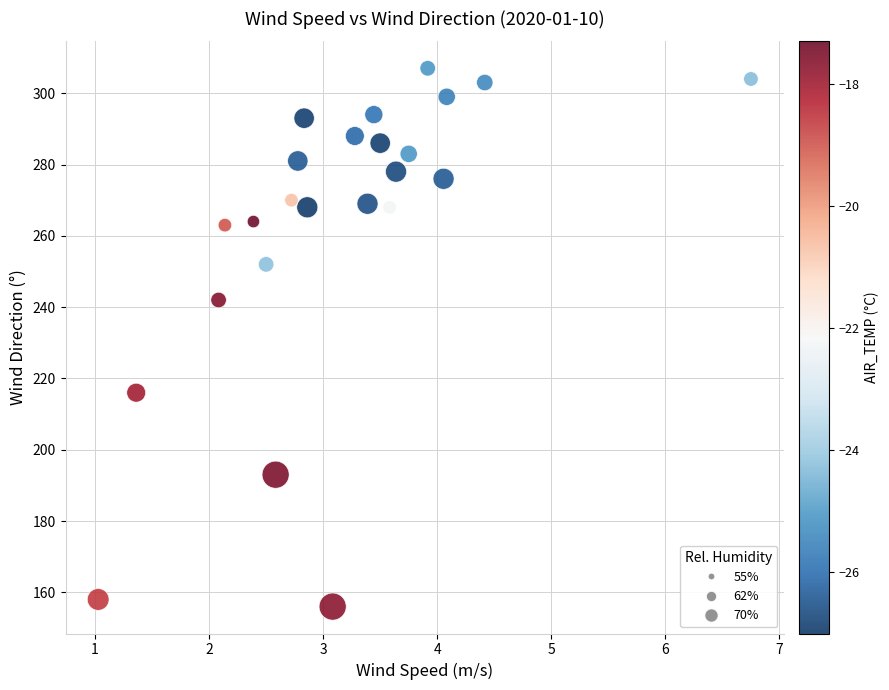

What Y value in the scatter plot is closest to 231?

242